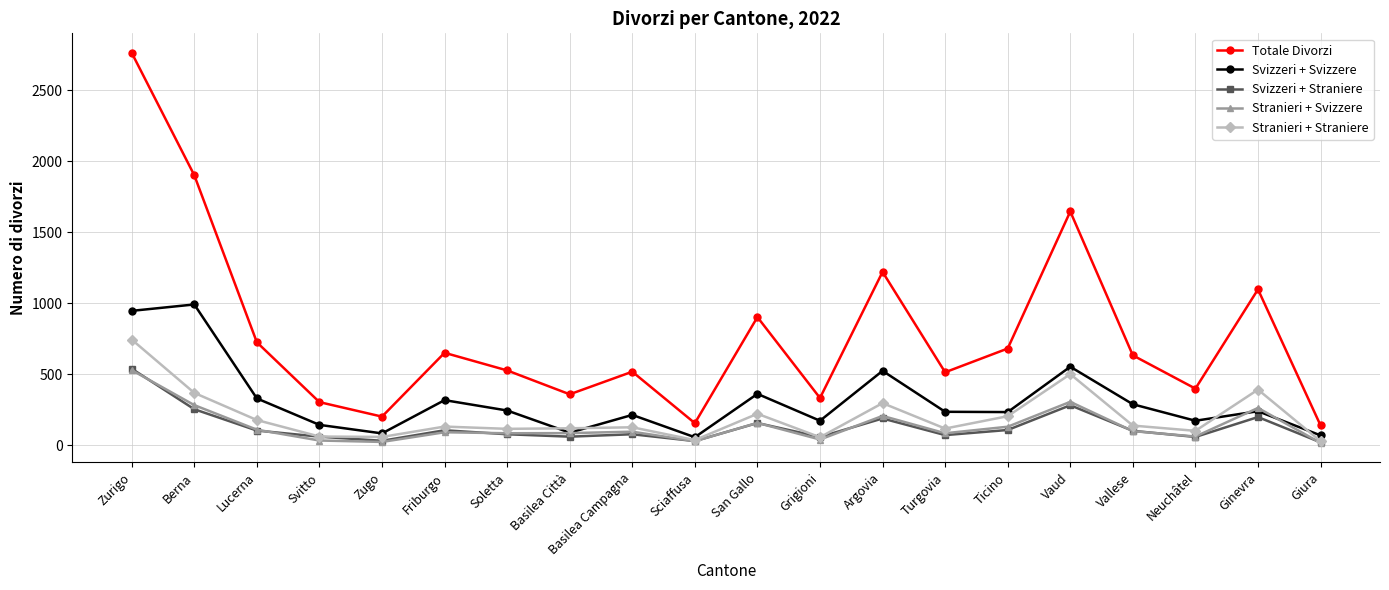

Is it true that Totale Divorzi equals 400 at Neuchâtel?

True